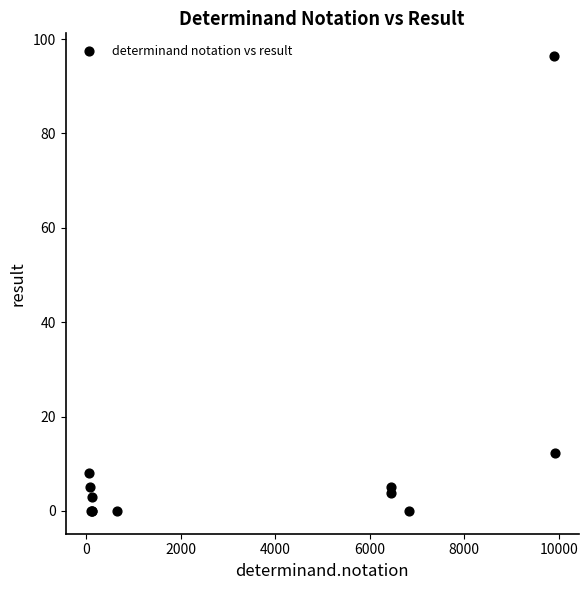

What Y value in the scatter plot is closest to 48?

12.3